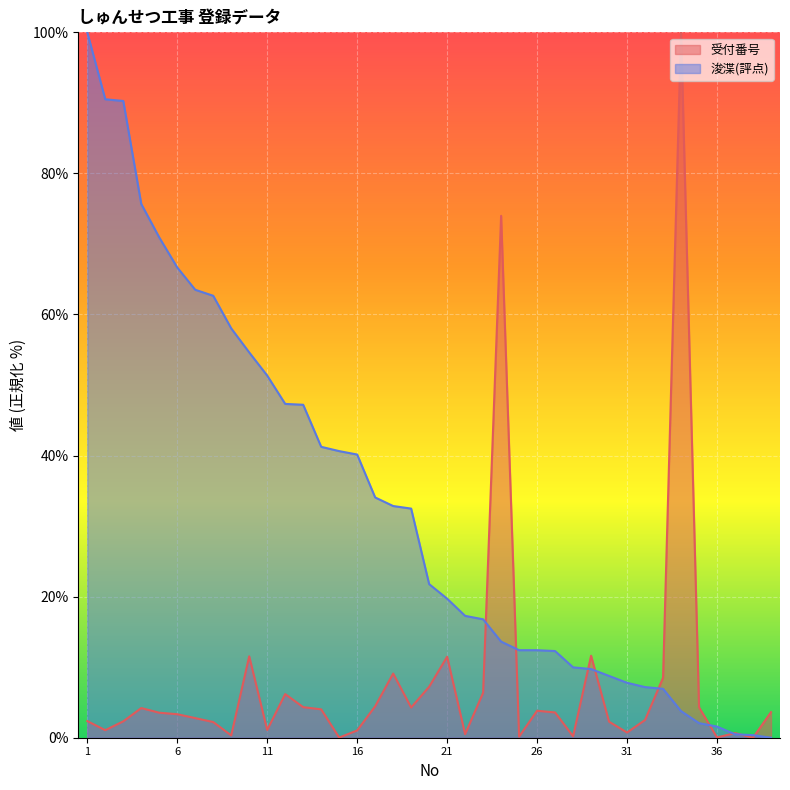

What is the total value across all series at 1?

102.4